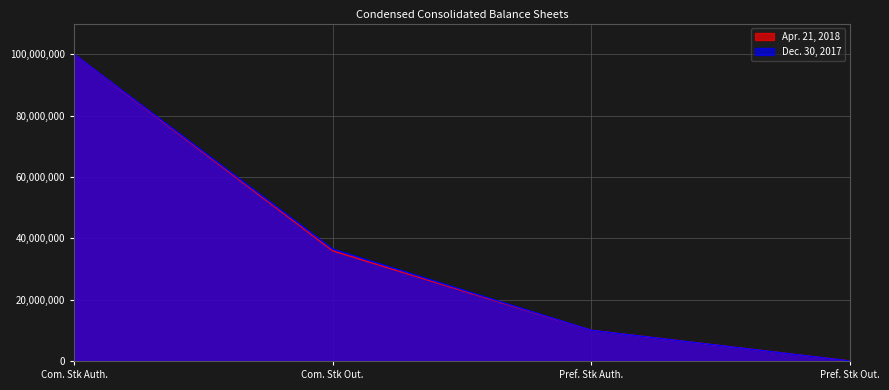

What is the sum of the Apr. 21, 2018 values at Com. Stk Auth. and Pref. Stk Auth.?

110000000